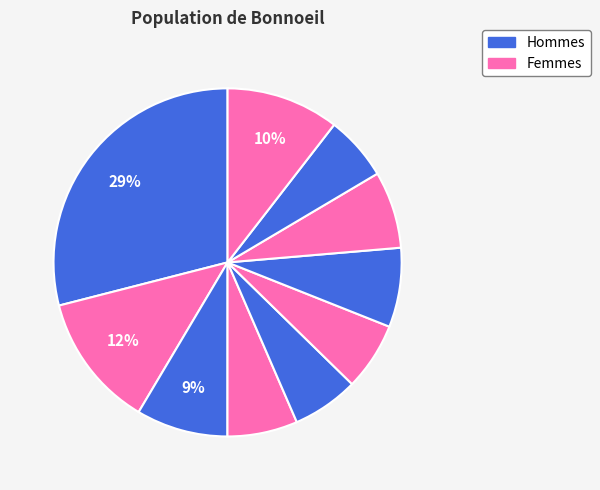

Count the number of slices in the pie.

10